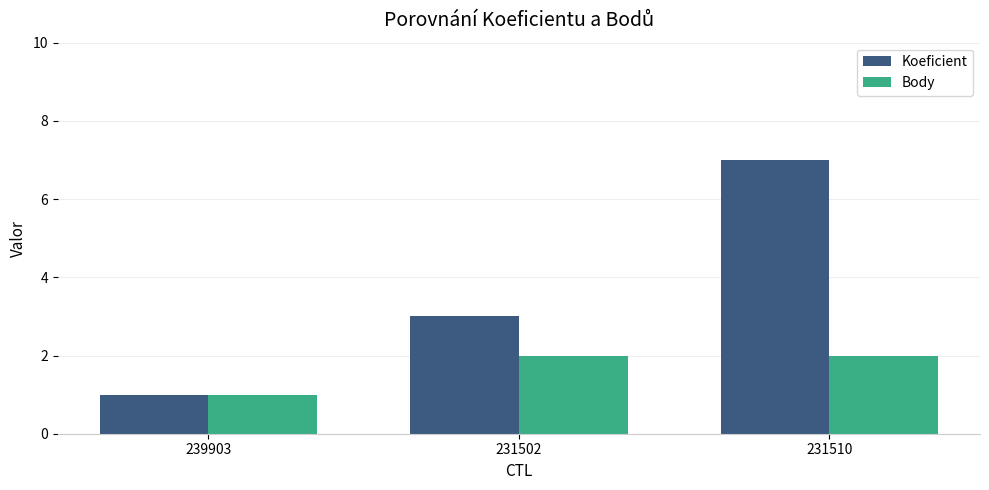

Is the value of Koeficient at 231510 greater than the value of Body at 231502?

Yes